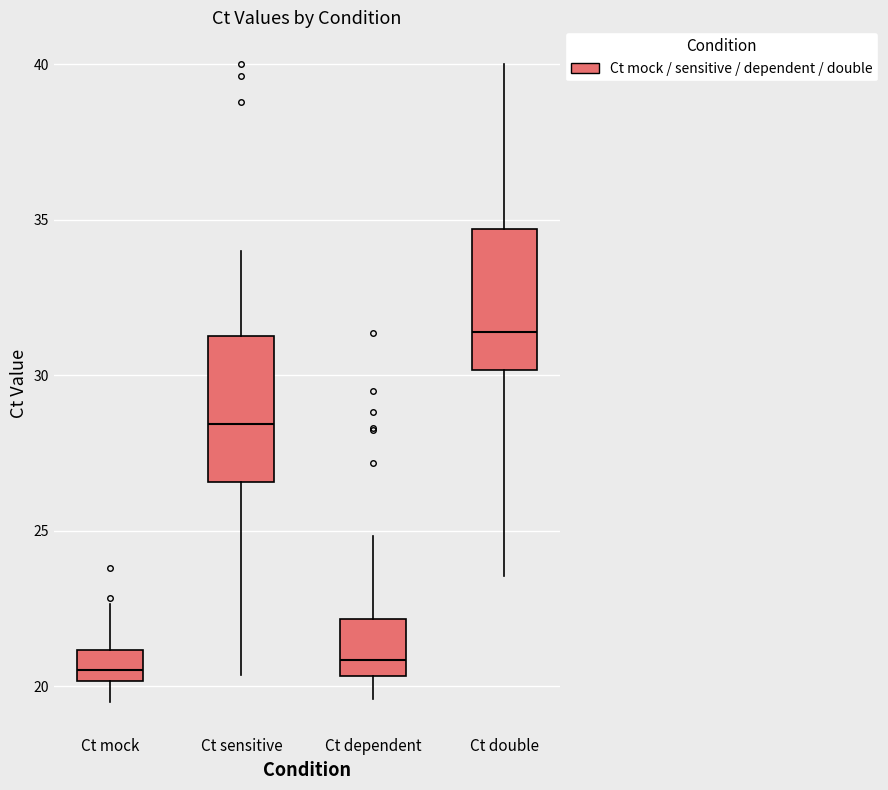

Reading left to right, read every box against the y-axis: the position of its median line, the range the box covers, and the ends of its whiskers. The values are not printed on the chart, so give them approximately, as read against the axis.

Ct mock: median 20.5, box 20.0 to 21.0, whiskers 19.5 to 22.5
Ct sensitive: median 28.5, box 26.5 to 31.5, whiskers 20.5 to 34.0
Ct dependent: median 21.0, box 20.5 to 22.0, whiskers 19.5 to 25.0
Ct double: median 31.5, box 30.0 to 34.5, whiskers 23.5 to 40.0